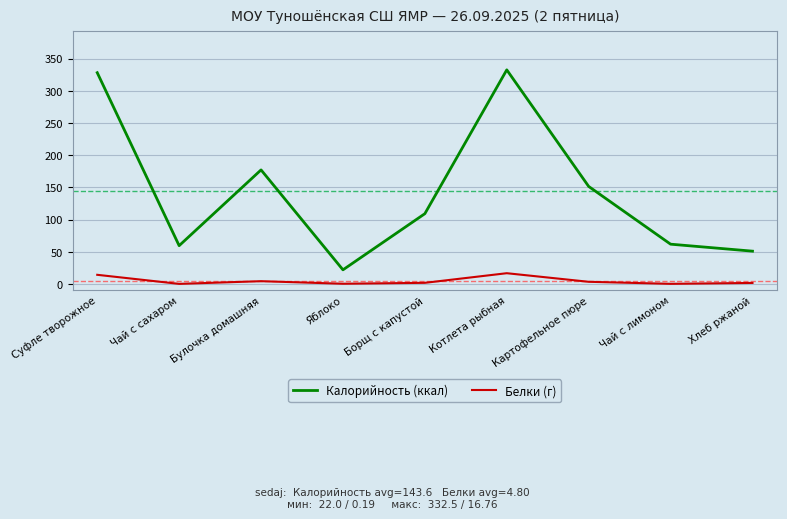

Which series changed the most between Котлета рыбная and Хлеб ржаной?

Калорийность (ккал)